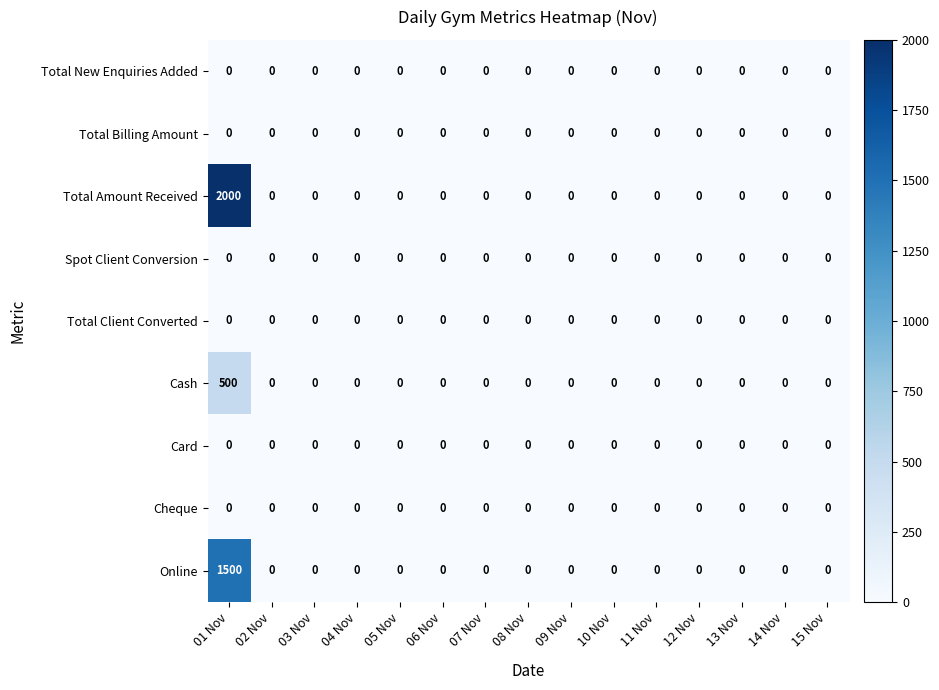

Which series has the largest range (max minus min)?

Total Amount Received